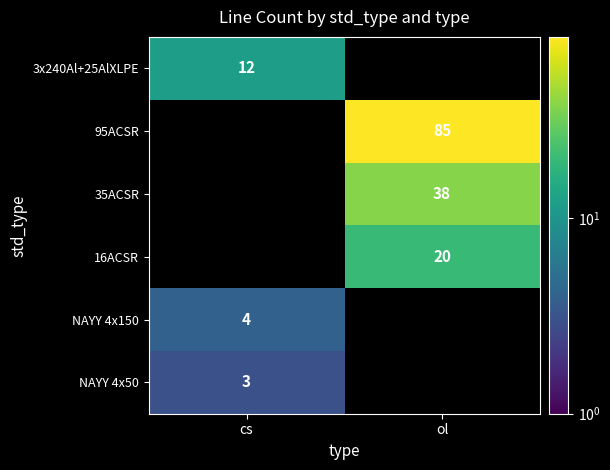

At which category is the sum across all series the highest?

ol